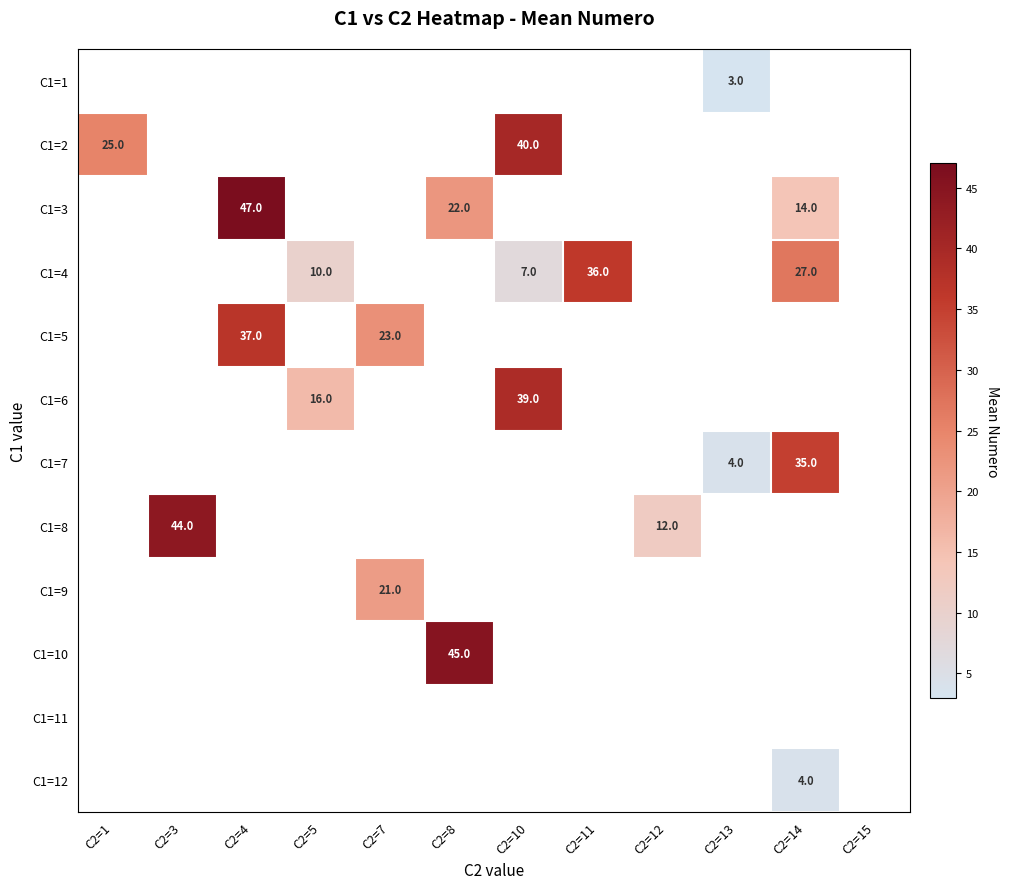

The value of C1=7 at C2=14 is 35. True or false?

True